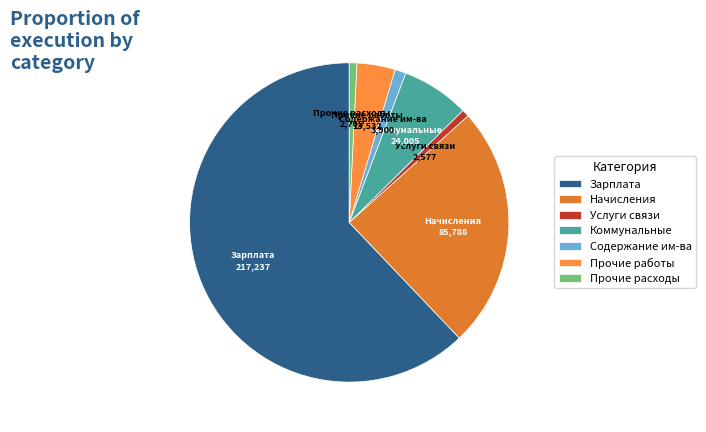

Is the sum of Начисления and Услуги связи greater than half?

No